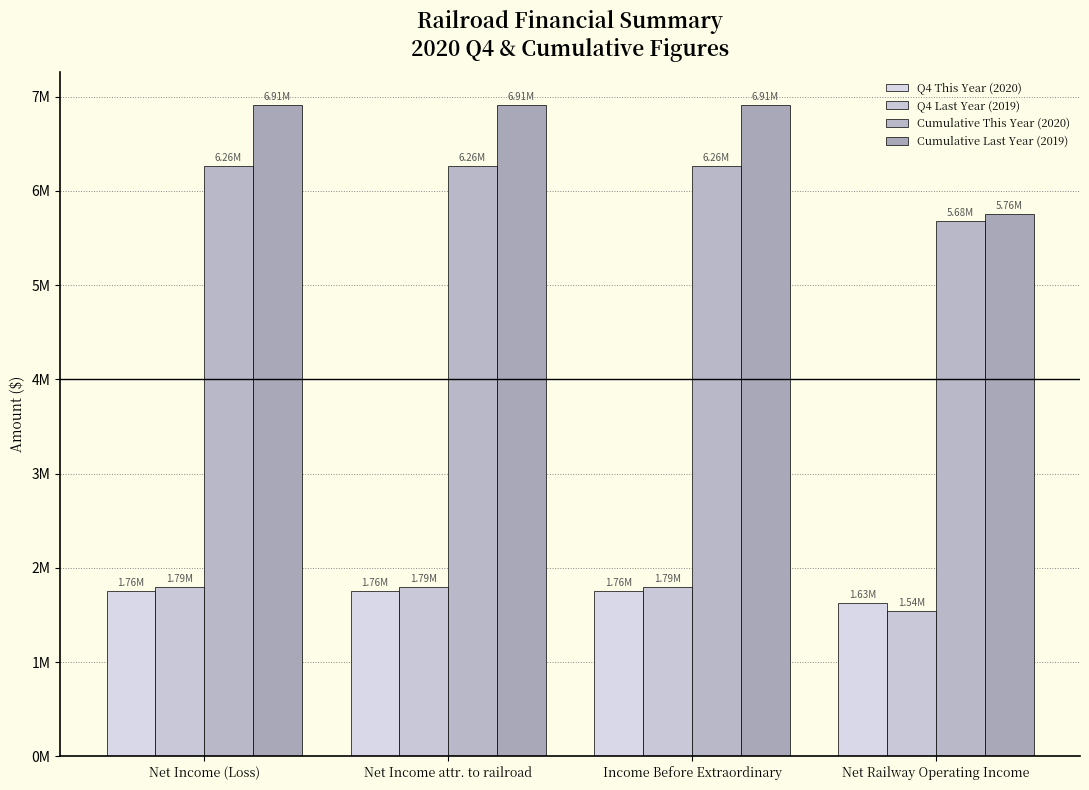

Between Net Income (Loss) and Income Before Extraordinary, which series saw the biggest shift?

Q4 This Year (2020)